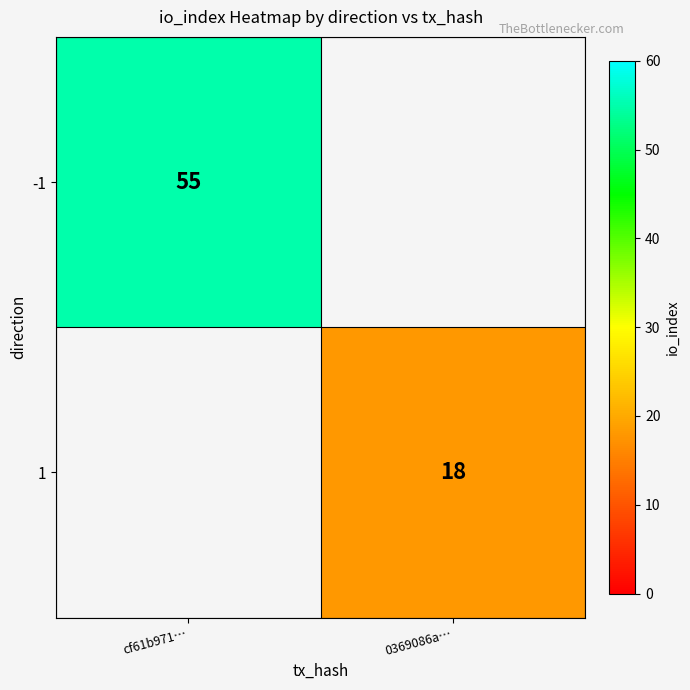

Is it true that -1 equals 18 at cf61b971…?

False